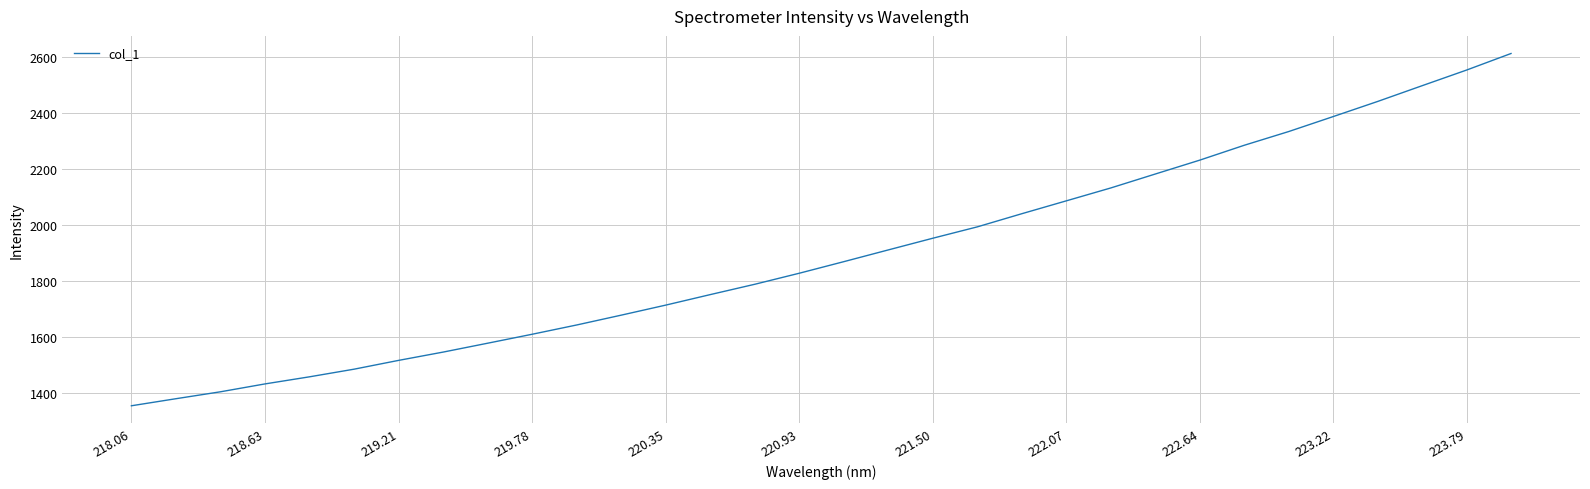

What is the minimum value shown in the chart?

1352.6